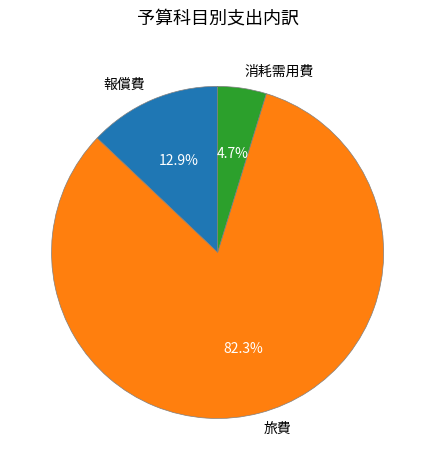

How much of the chart is everything except 消耗需用費?

95.3%